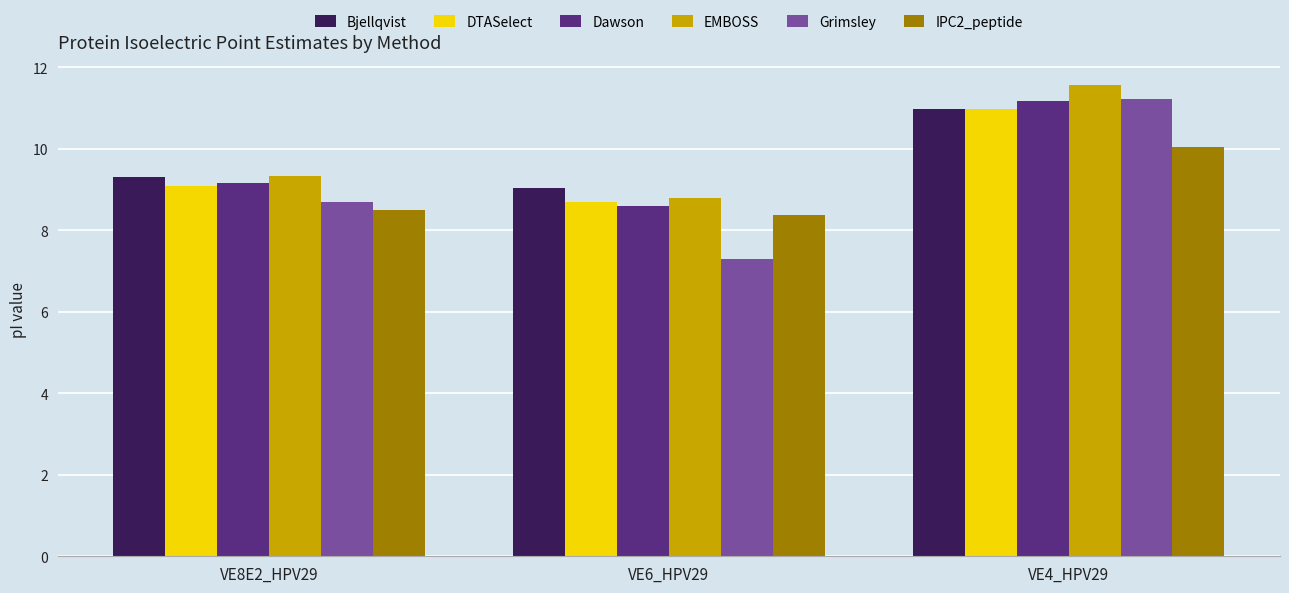

Where is DTASelect nearest to the value 9?

VE8E2_HPV29